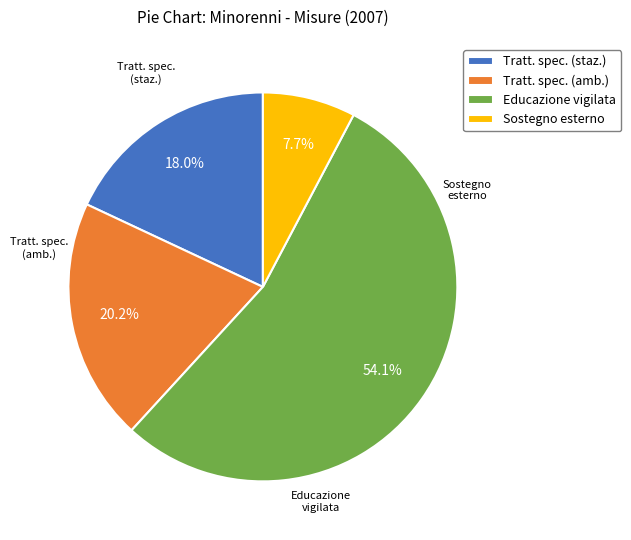

Is Educazione vigilata the majority of the pie?

Yes